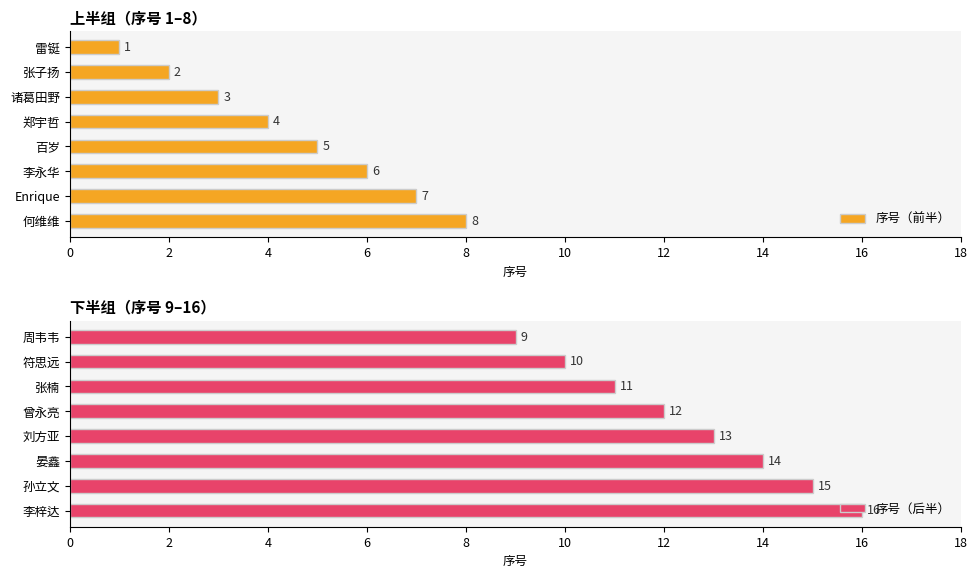

How many data points does each series have?

8